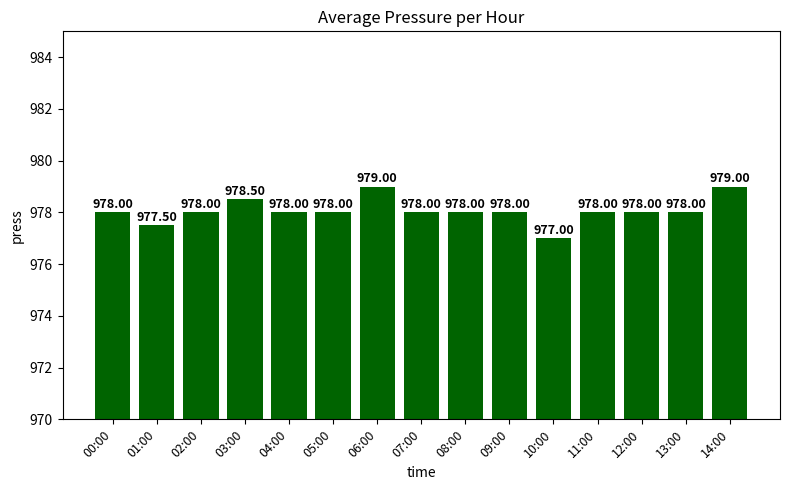

True or false: the data shows 1586.8 at 08:00.

False